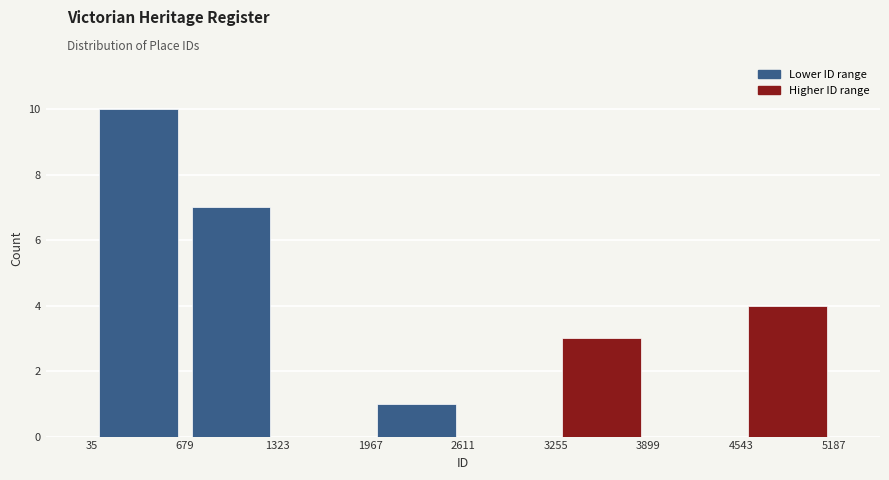

Reading left to right, transcribe this chart: for each bar, give the range it covers on the x-axis and its height. The values are not printed on the chart, so give them approximately, as read against the axis.

35 to 679: 10
679 to 1323: 7
1323 to 1967: 0
1967 to 2611: 1
2611 to 3255: 0
3255 to 3899: 3
3899 to 4543: 0
4543 to 5187: 4